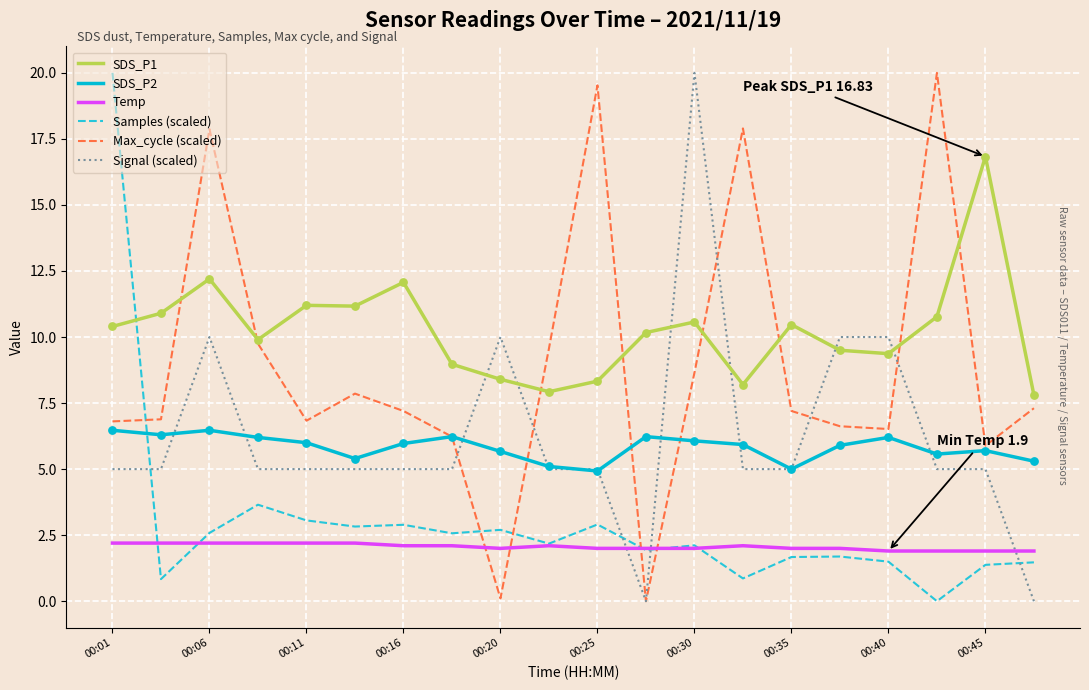

Which series has the largest total across all categories?

SDS_P1